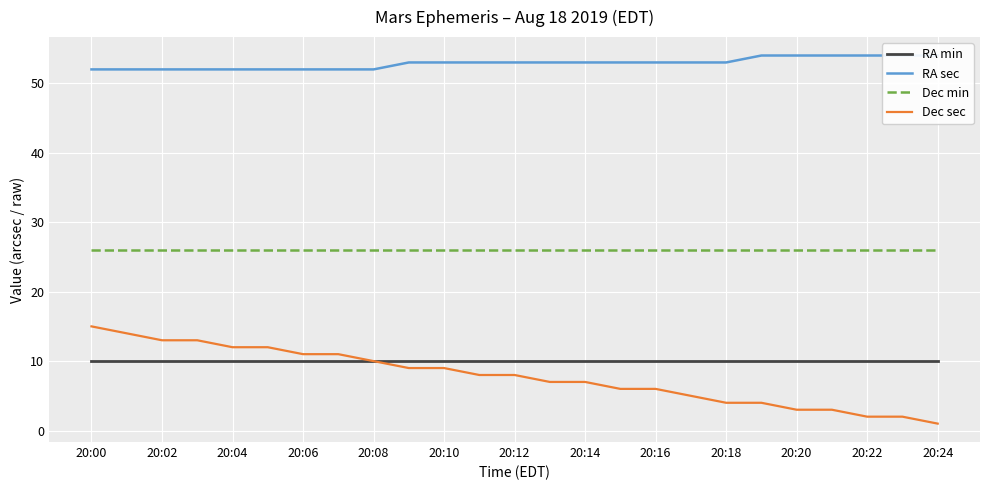

What value does the Dec min series have at 20:22?

26